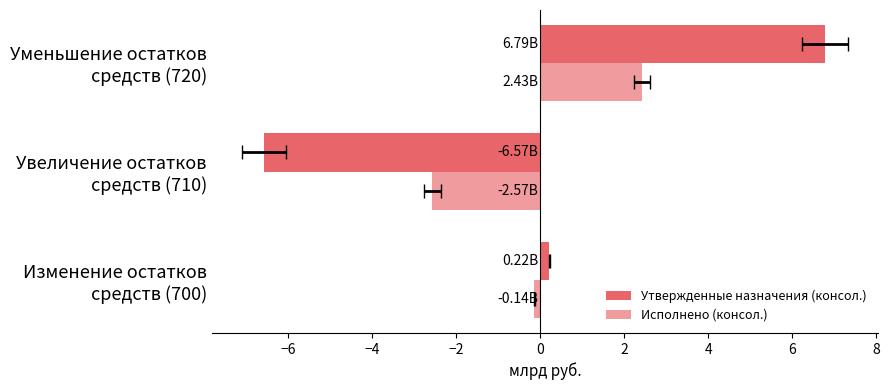

Reading left to right, what are all the values shown in this chart?

Утвержденные назначения (консол.): 0.2	-6.6	6.8
Исполнено (консол.): -0.1	-2.6	2.4